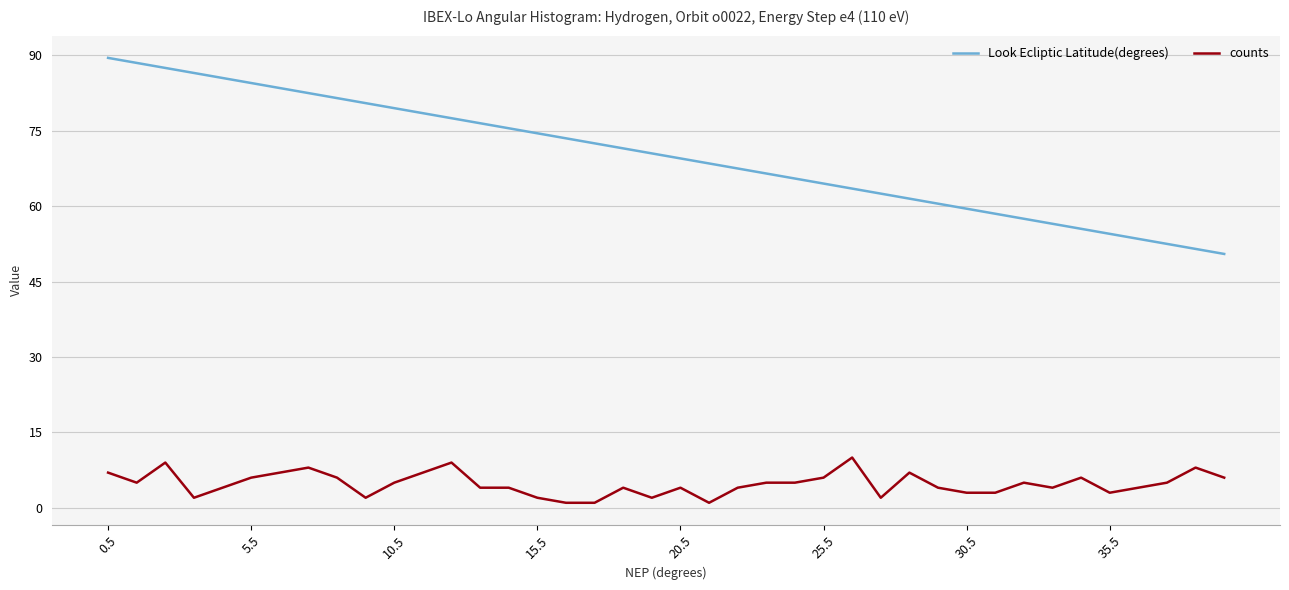

List the series in order of their overall mean, highest first.

Look Ecliptic Latitude(degrees), counts